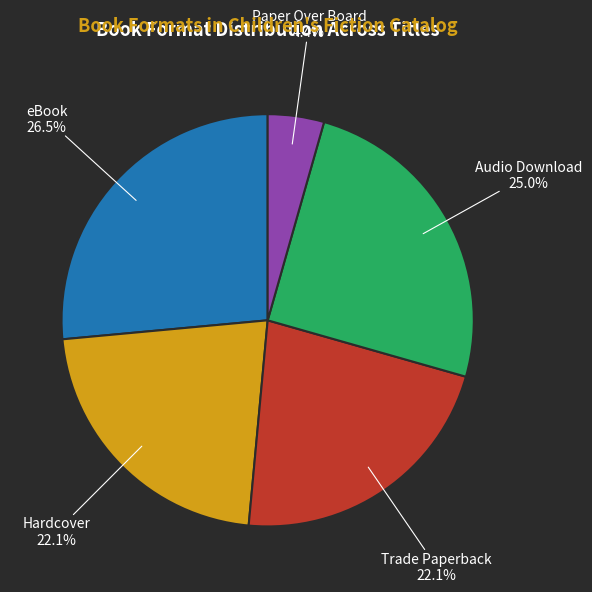

Is there any slice that represents more than half of the pie?

No